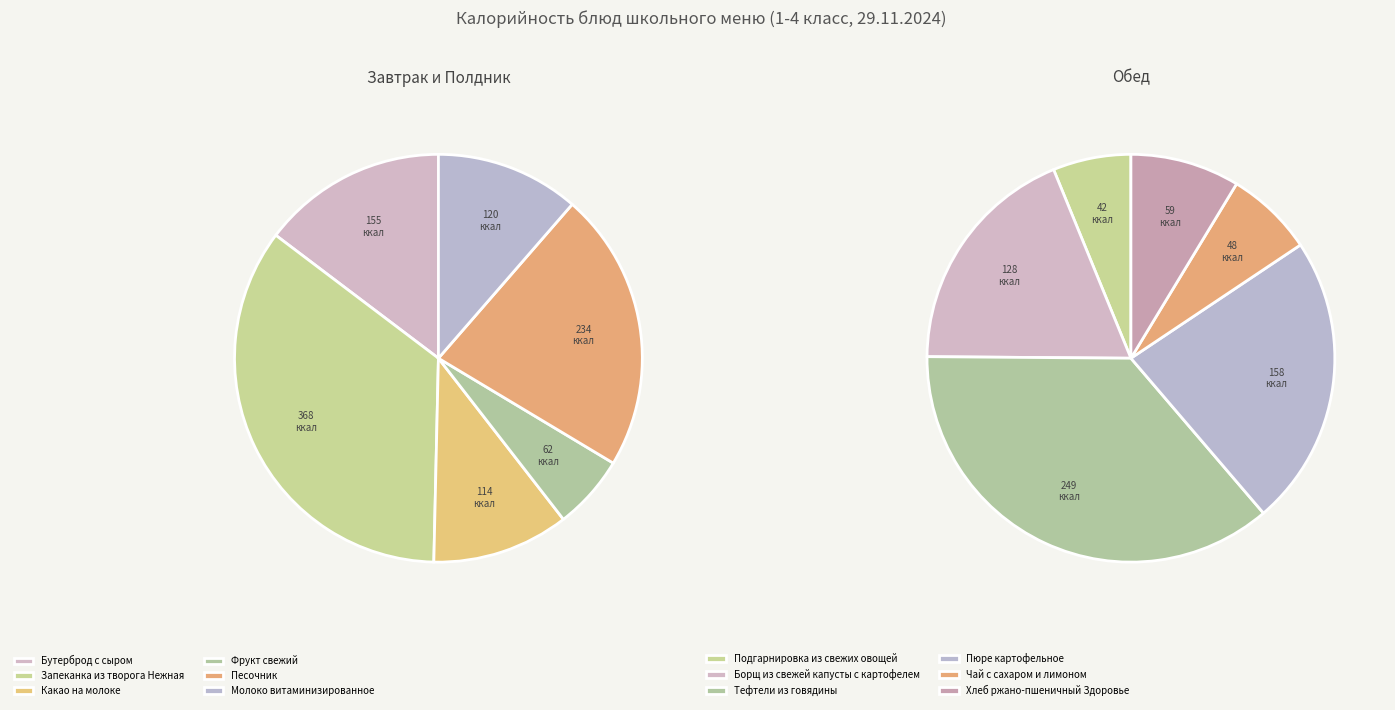

Count the number of slices in the pie.

12